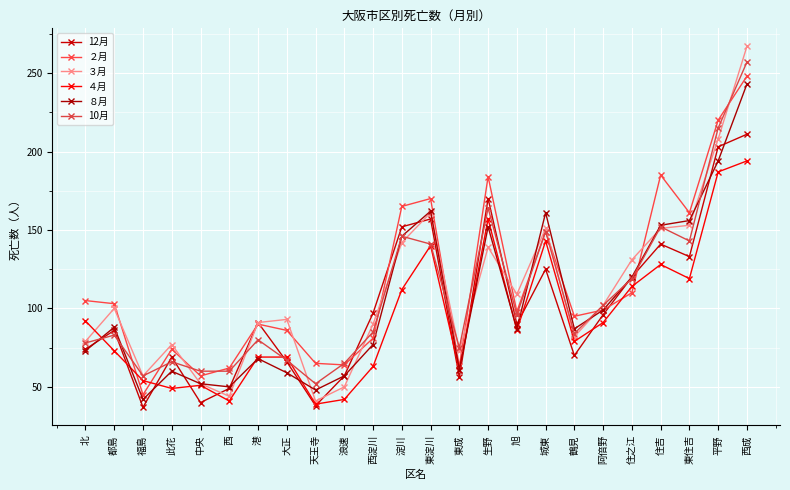

True or false: ４月 has more than 1 interior local peaks.

True